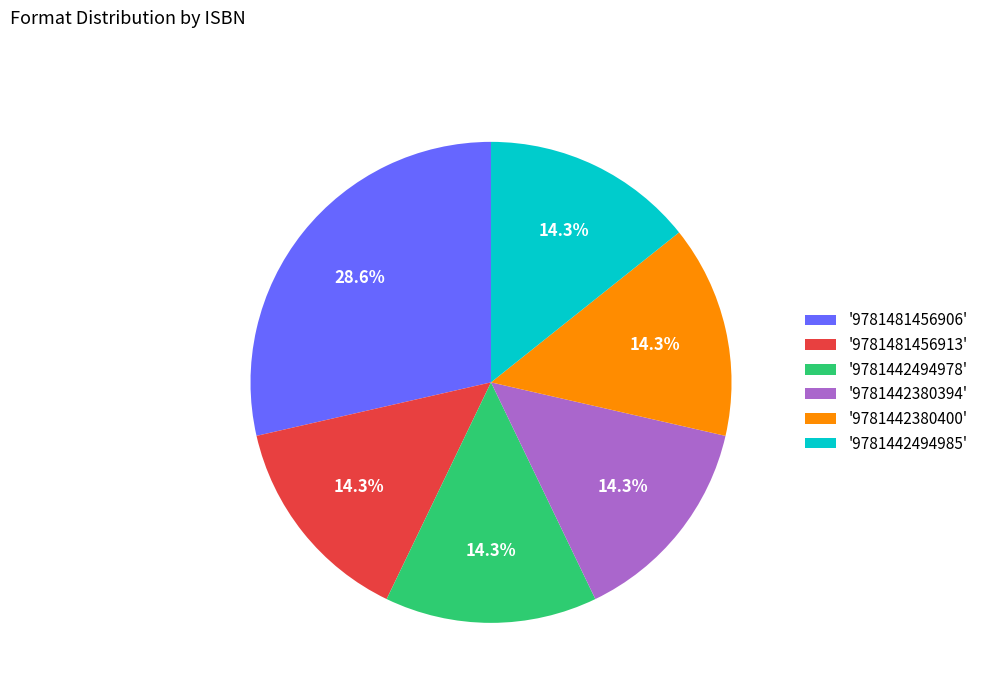

Approximately how many times larger is the value at '9781481456913' compared to '9781442380394'?

1.0